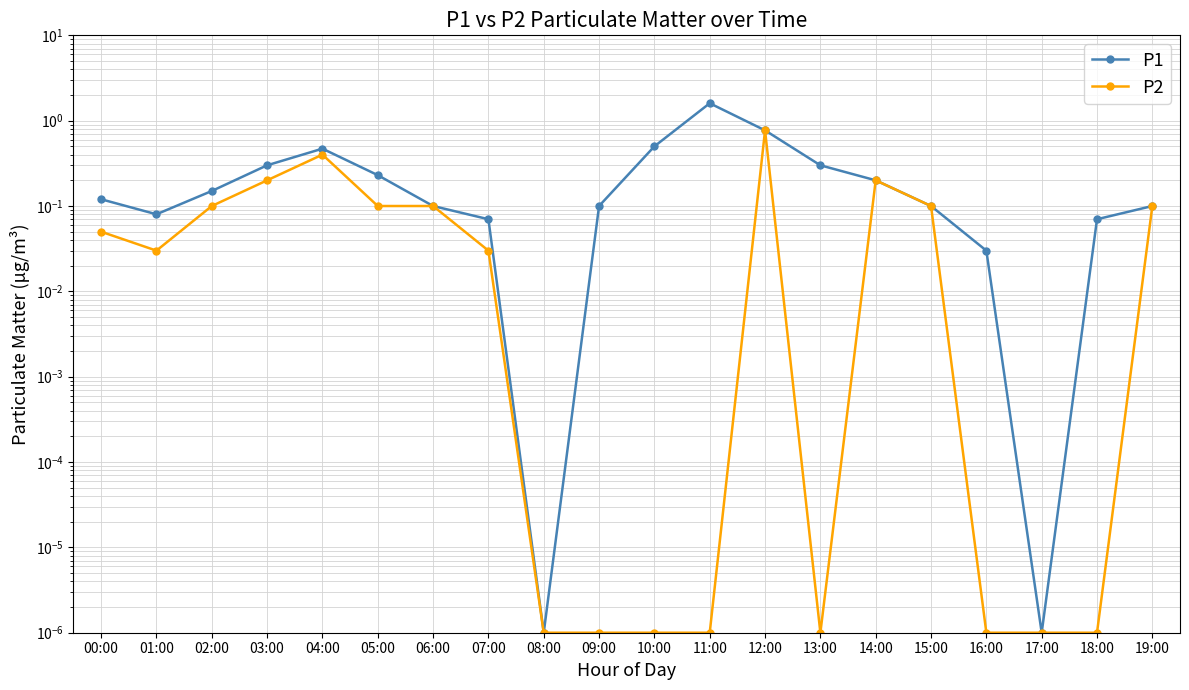

What is the total value across all series at 11:00?

1.6